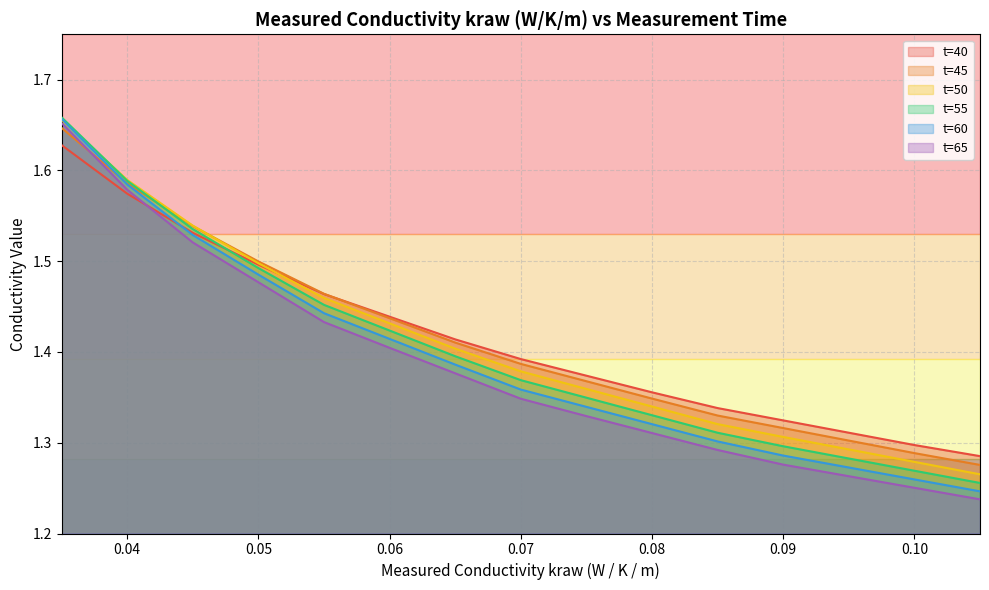

What are all the series names shown in the legend?

t=40, t=45, t=50, t=55, t=60, t=65